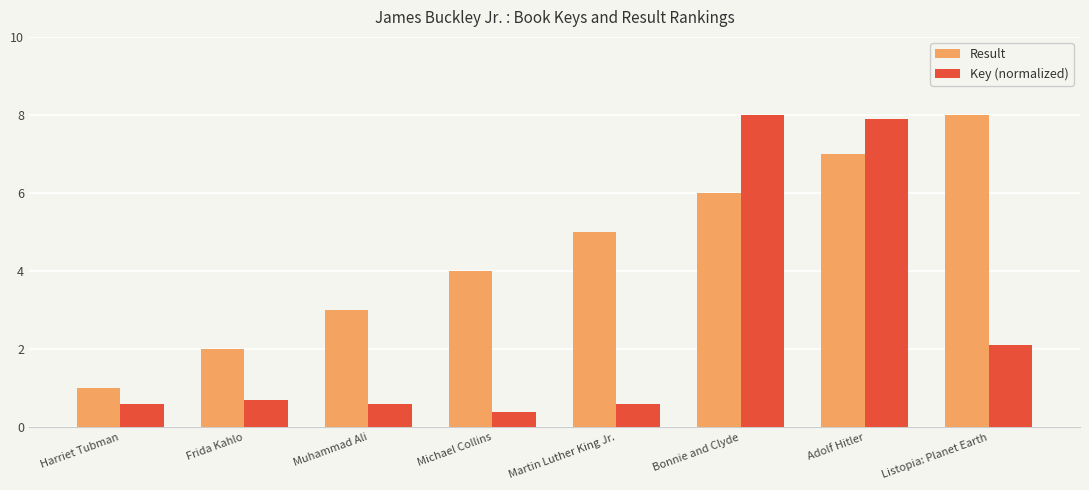

What is the label of the 3rd bar from the left?

Muhammad Ali